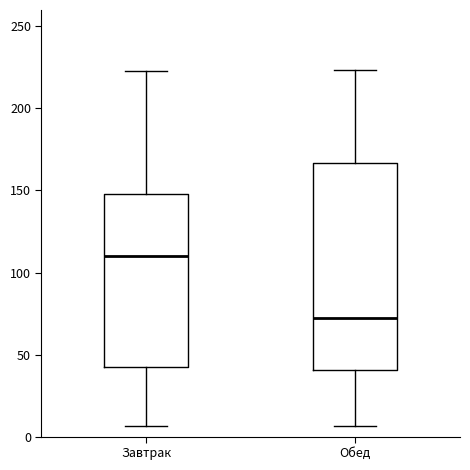

Which box is the tallest, from its lower edge to its upper edge?

Обед